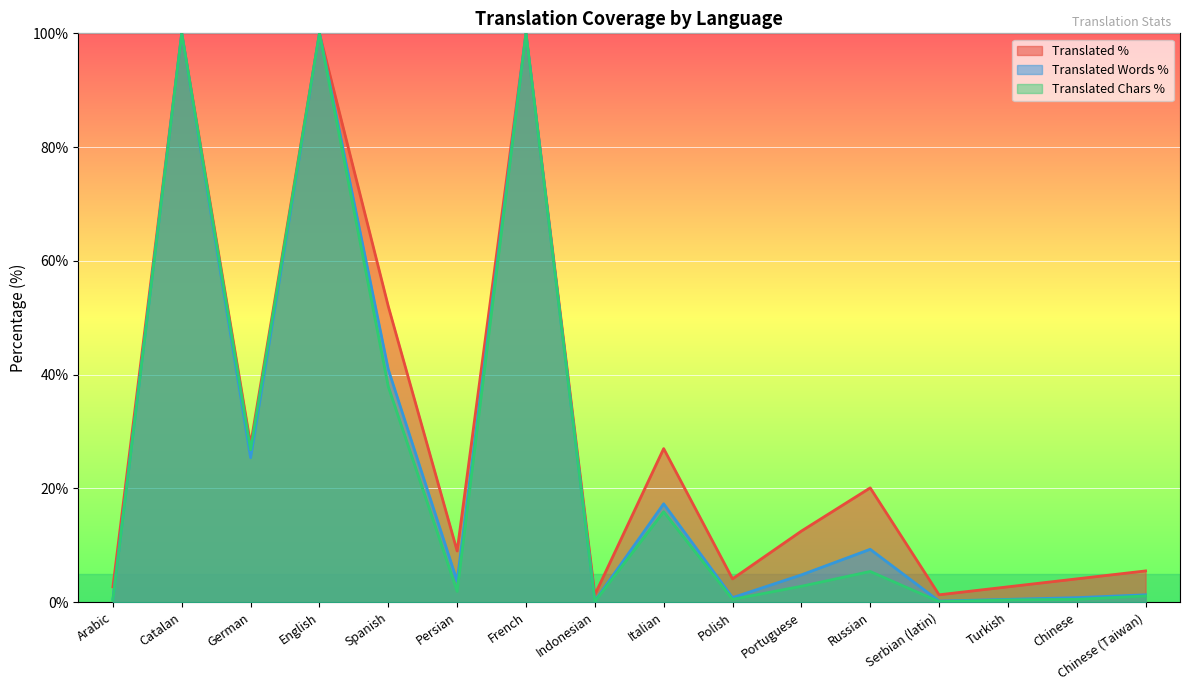

What is the value of the translated_words_percent point at the 7th from the left?

100.0